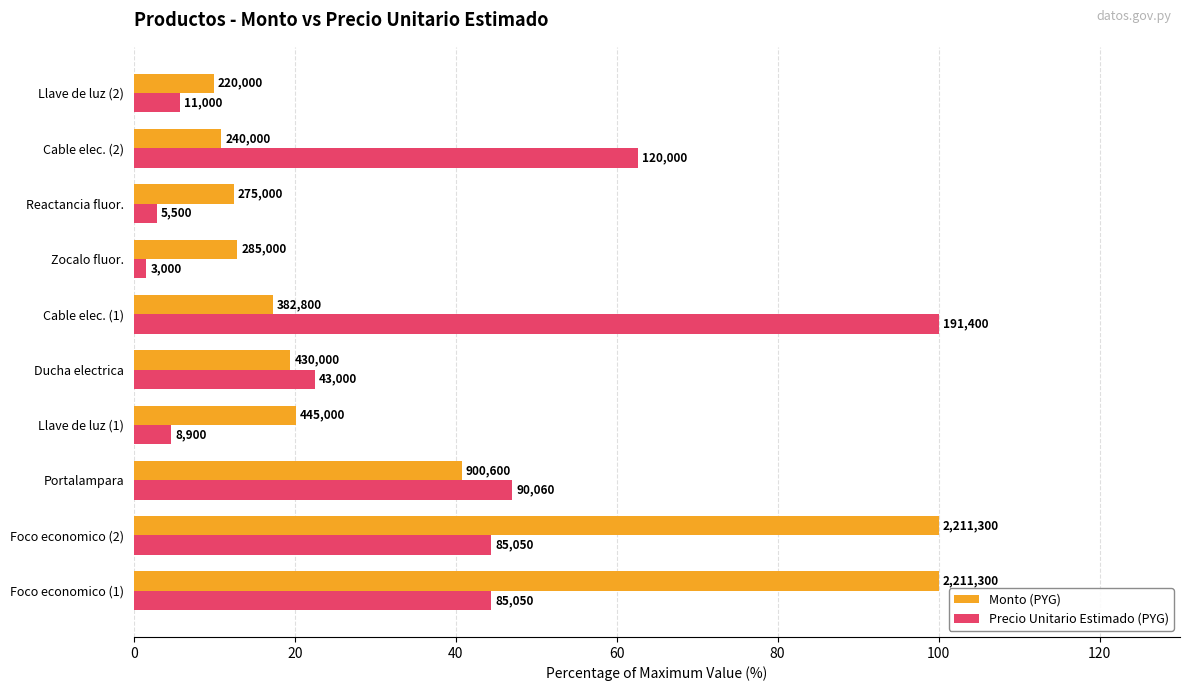

What are all the series names shown in the legend?

Monto (PYG), Precio Unitario Estimado (PYG)